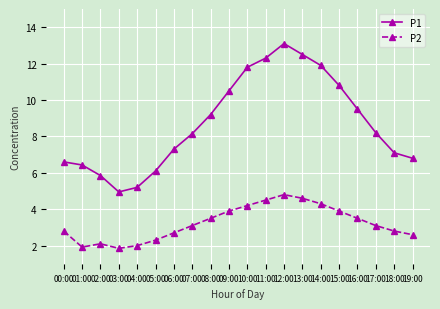

List the series in order of their peak value, lowest first.

P2, P1